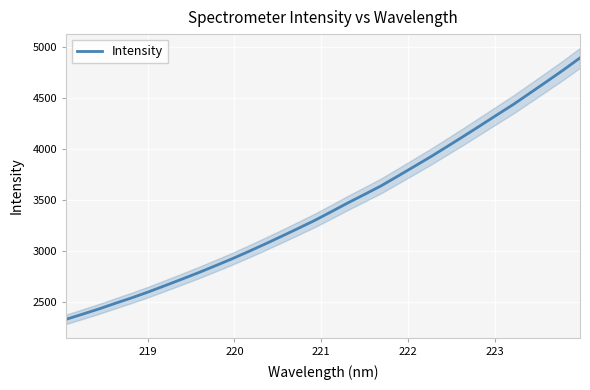

What is the highest value of the Intensity series?

4897.3